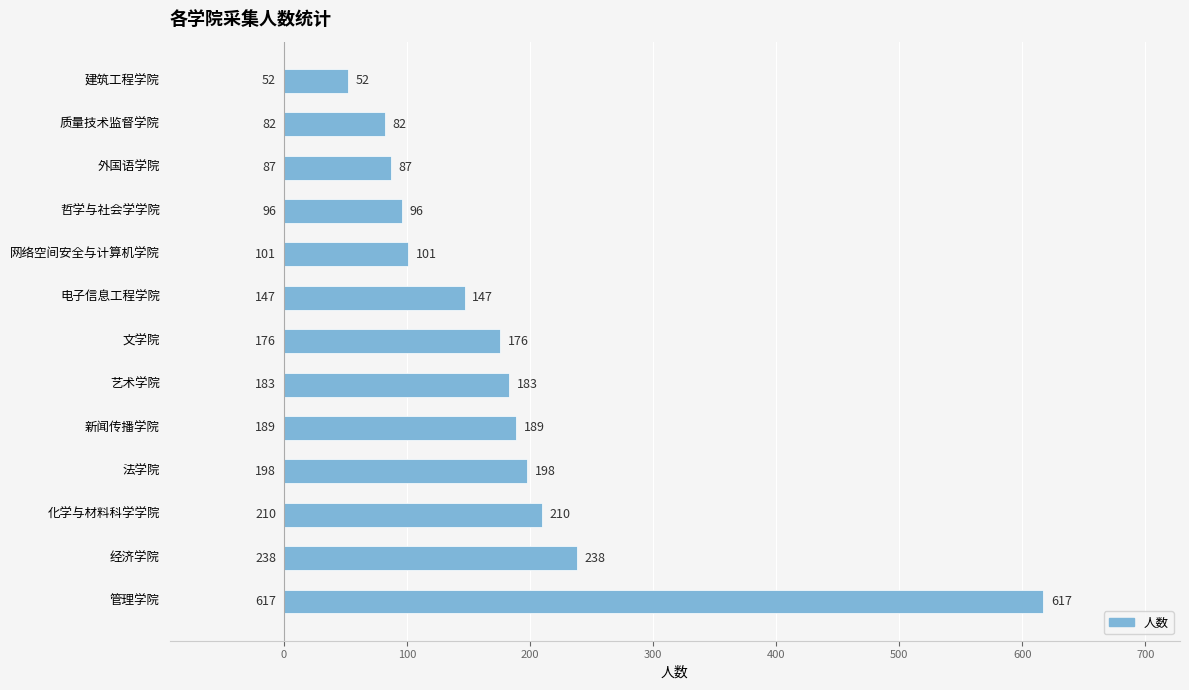

Between 管理学院 and 外国语学院, which is larger?

管理学院